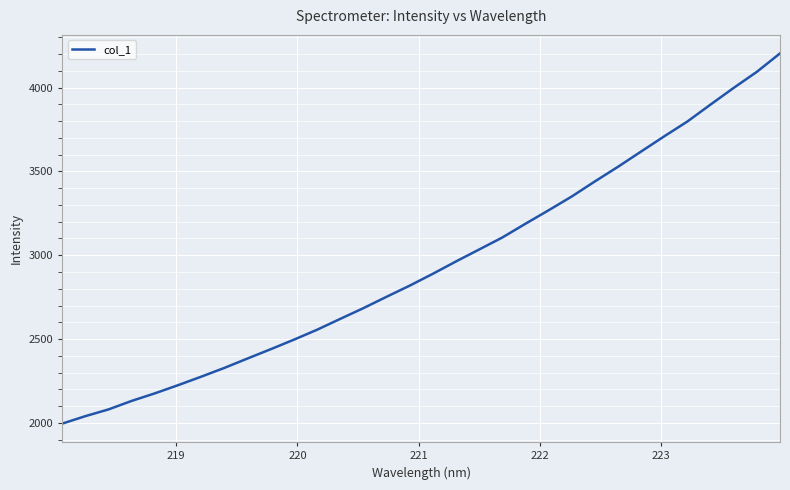

What is the minimum value shown in the chart?

1995.5